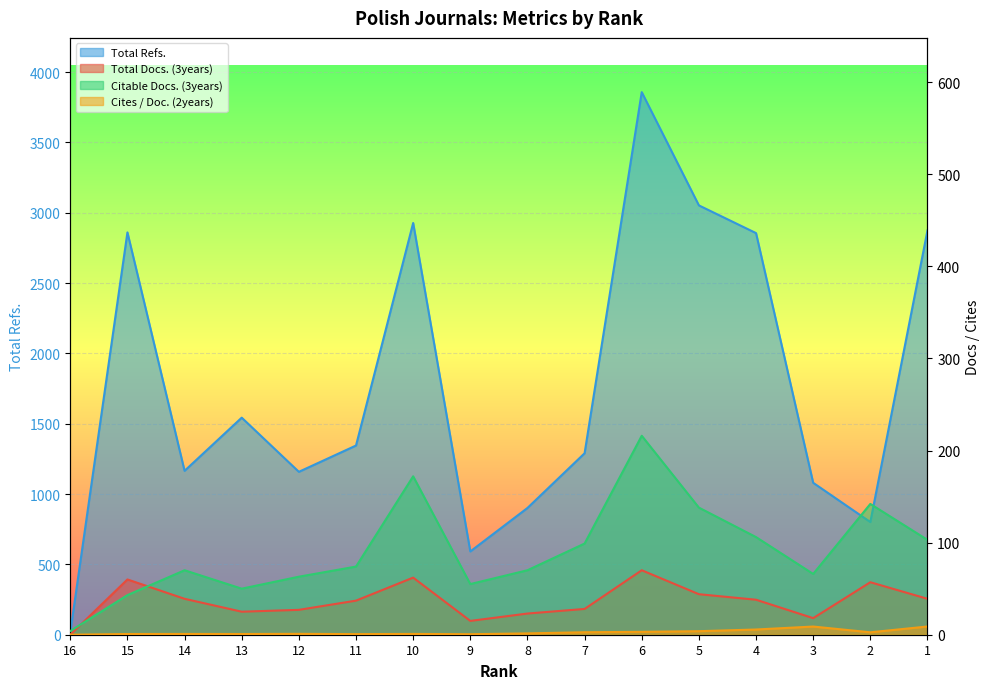

What are all the series names shown in the legend?

Total Docs. (3years), Total Refs., Citable Docs. (3years), Cites / Doc. (2years)